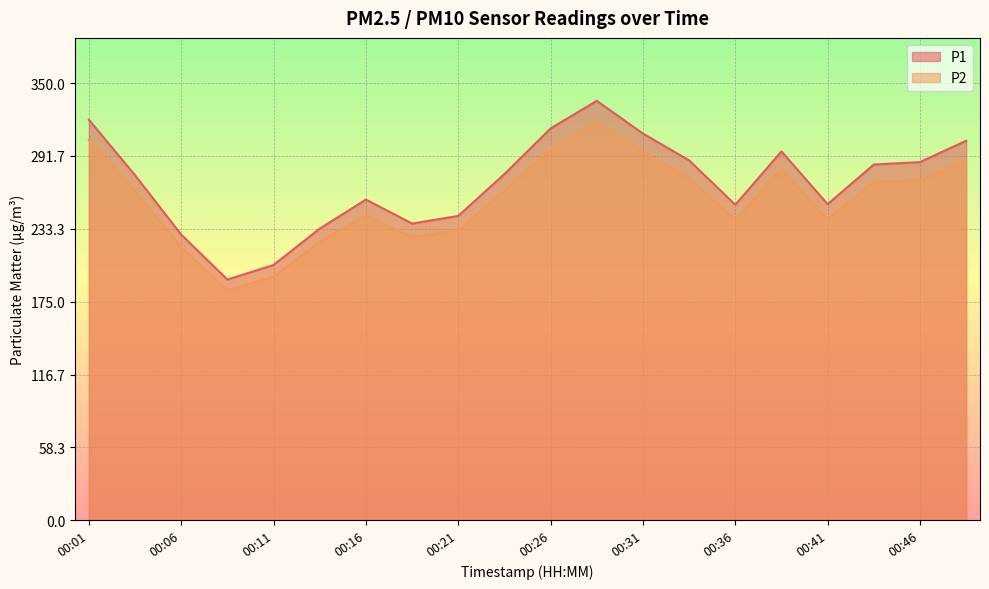

The P2 series shows 318.5 at 00:29. True or false?

True